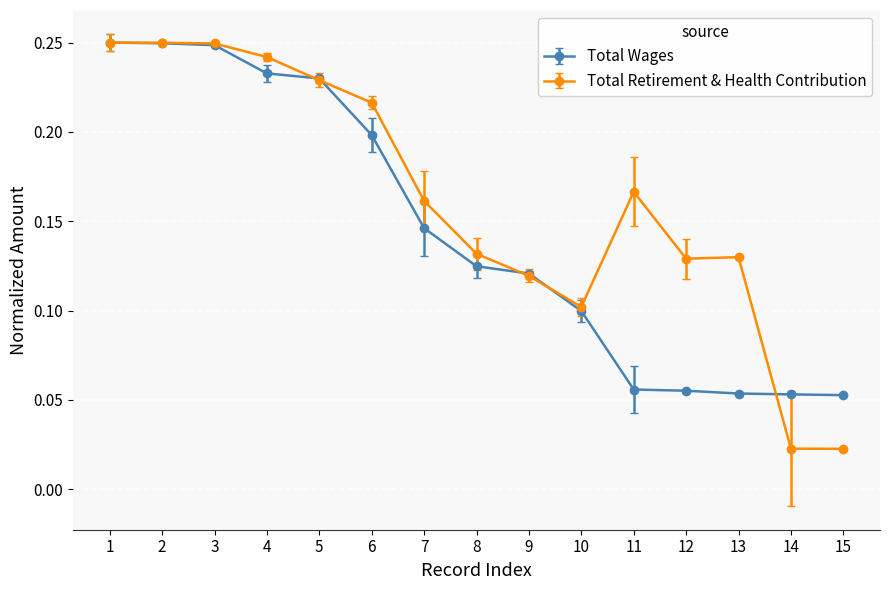

Which series changed the most between 7 and 12?

Total Wages